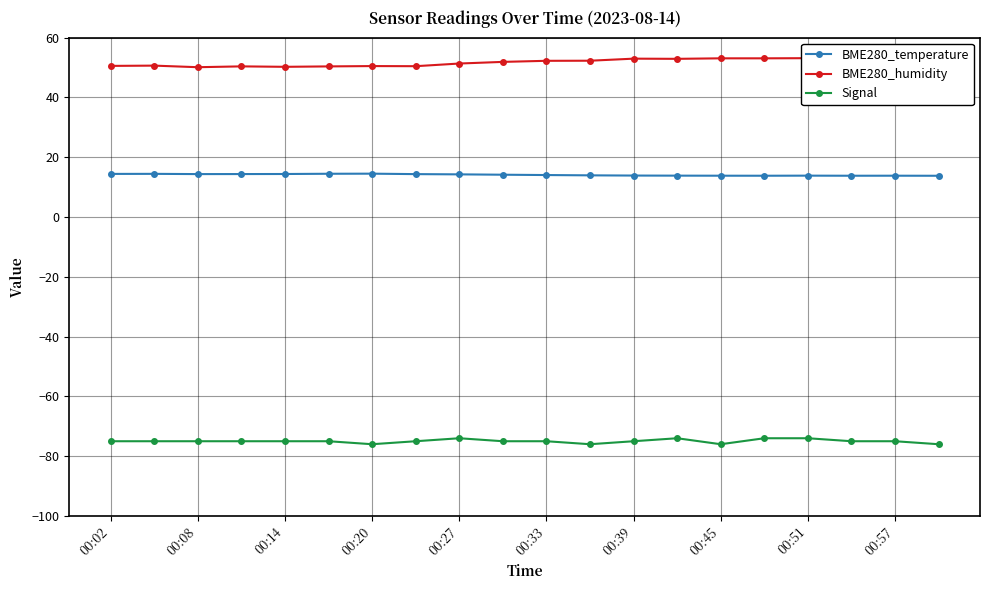

What are all the series names shown in the legend?

BME280_temperature, BME280_humidity, Signal